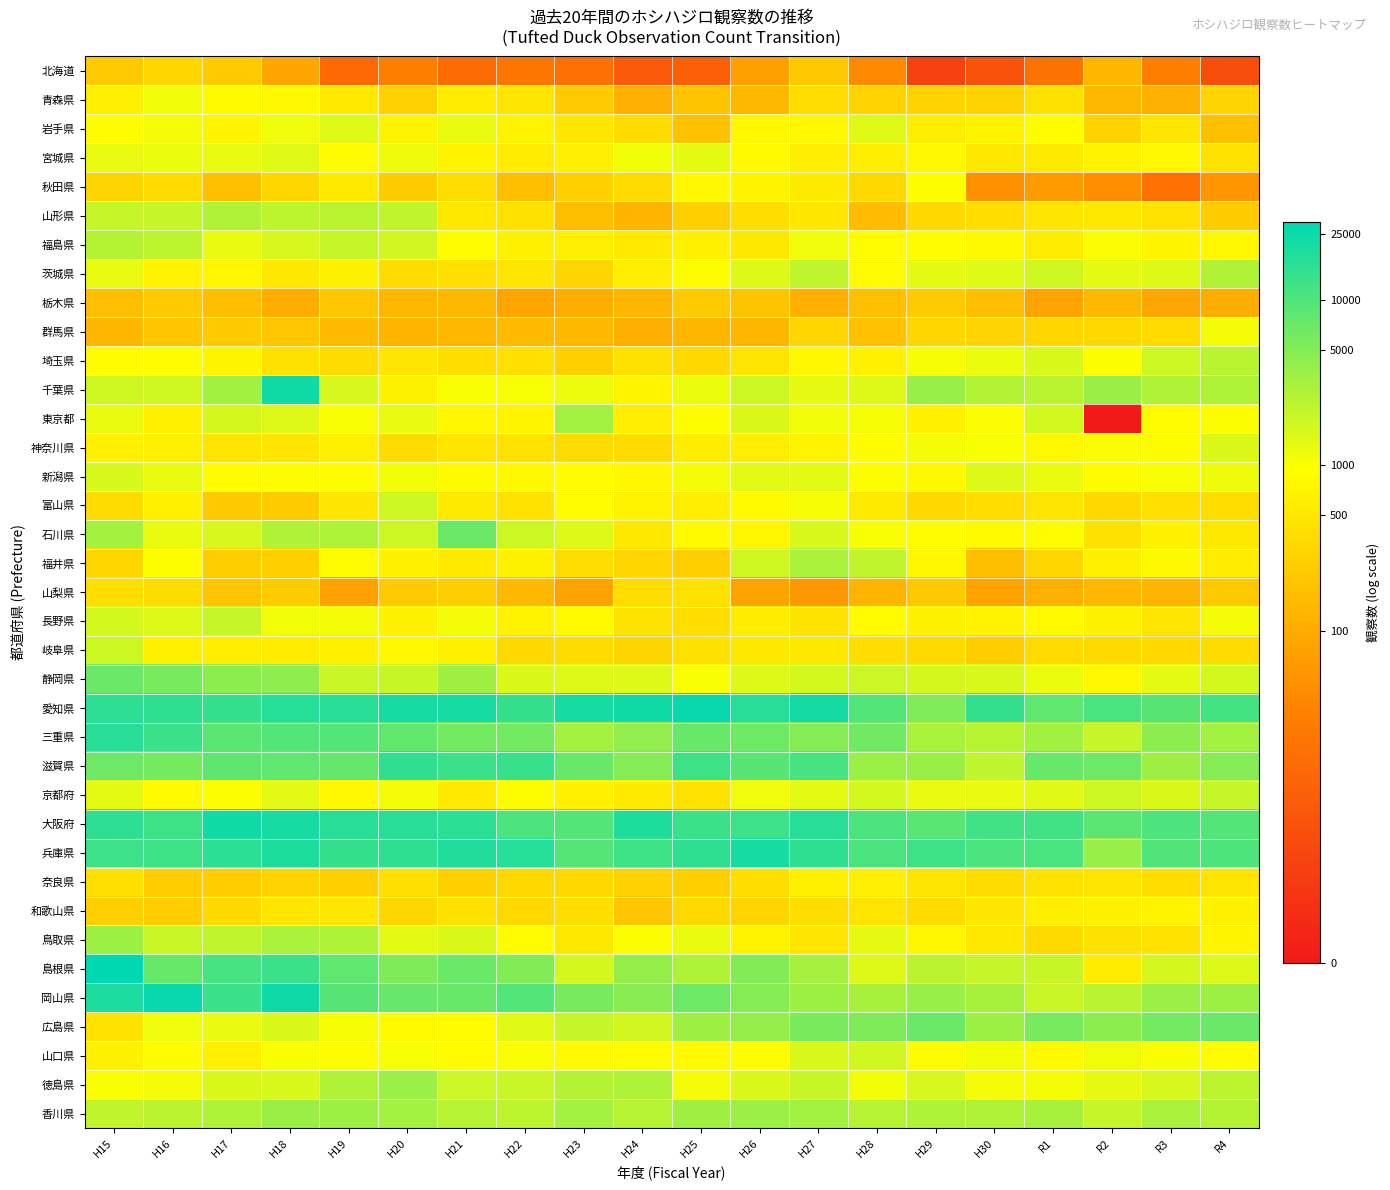

What is the total value across all series at H24?

245.6